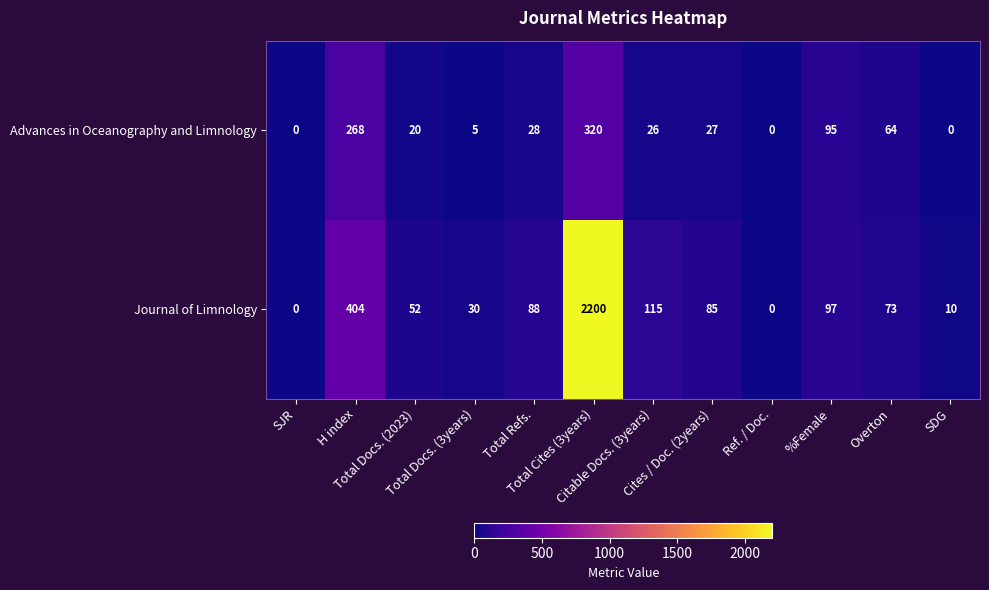

What is the sum of all Journal of Limnology values?

3154